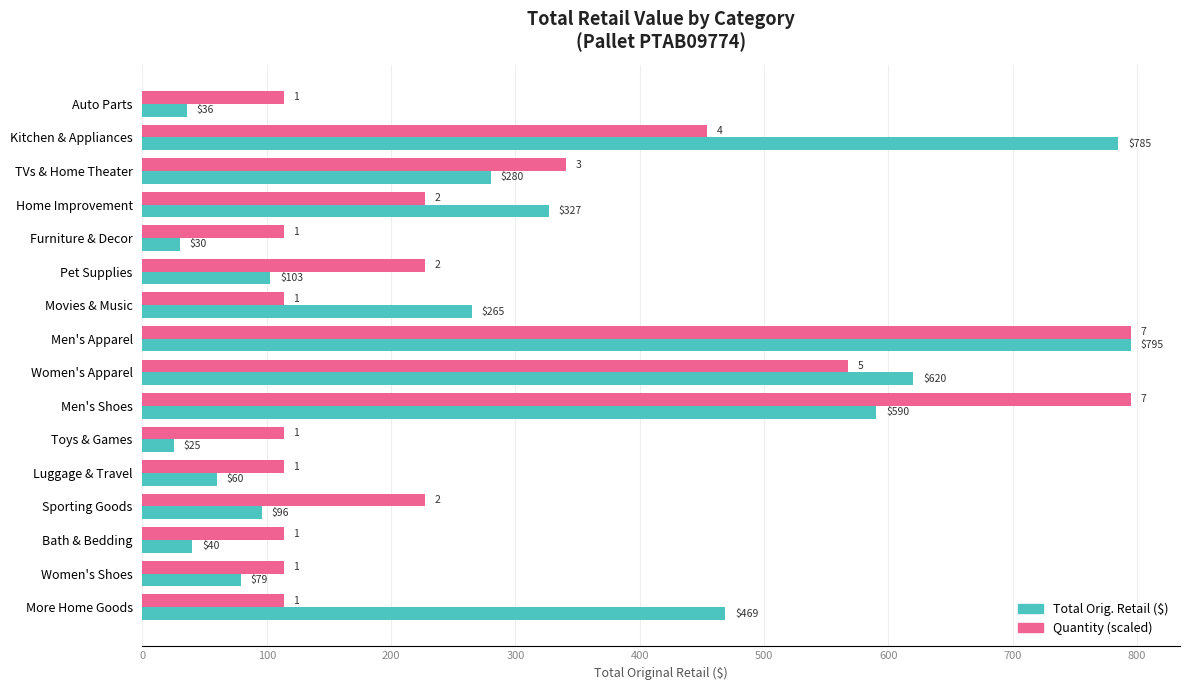

List the series in order of their overall mean, highest first.

Total Orig. Retail ($), Quantity (scaled)